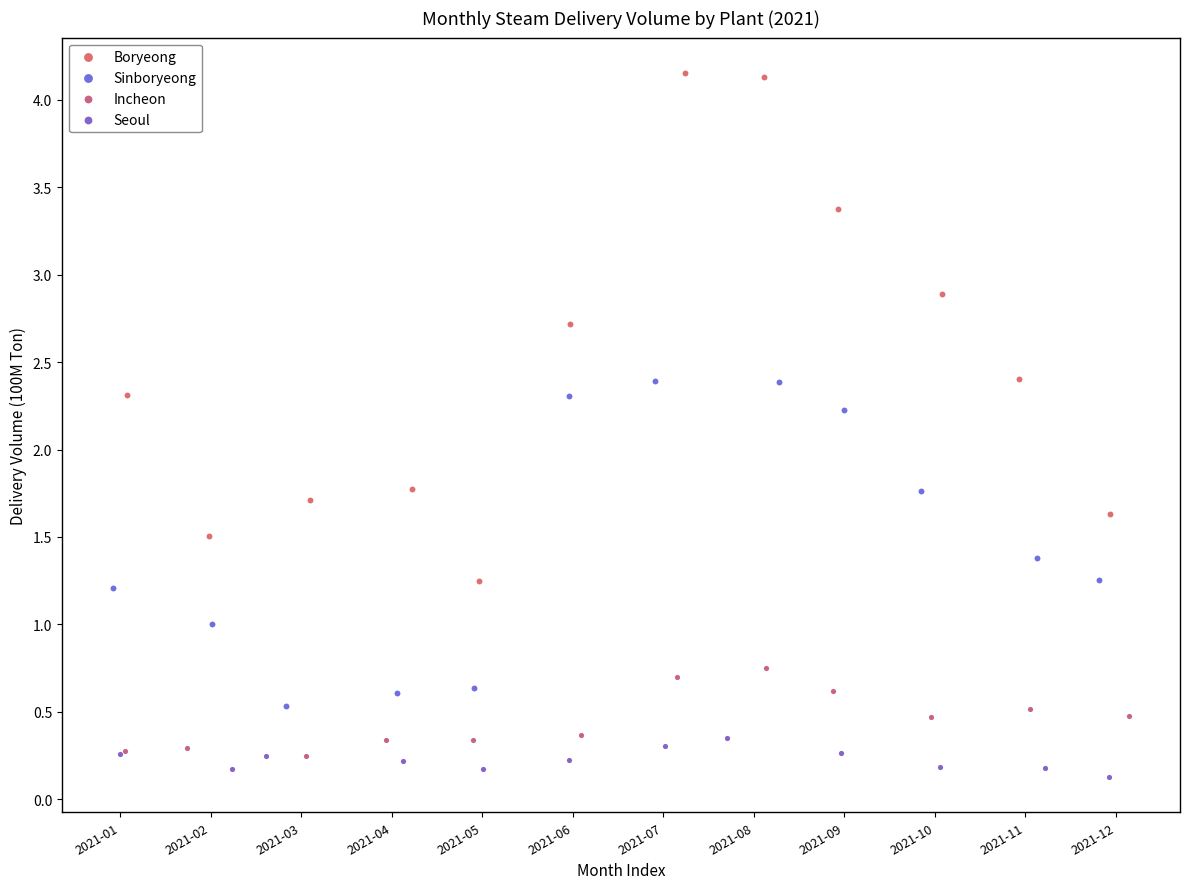

Which series contains the highest Y value?

Boryeong